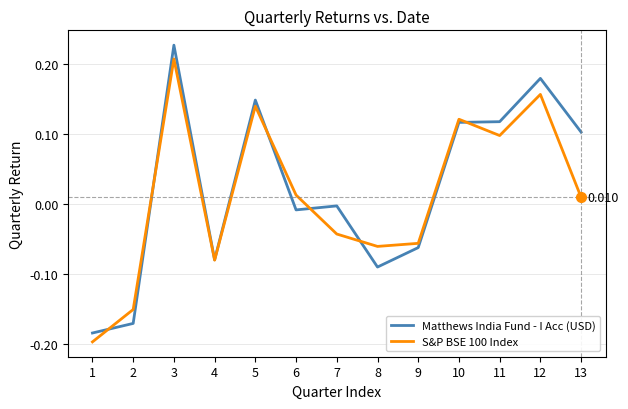

Which series has the largest range (max minus min)?

Matthews India Fund - I Acc (USD)